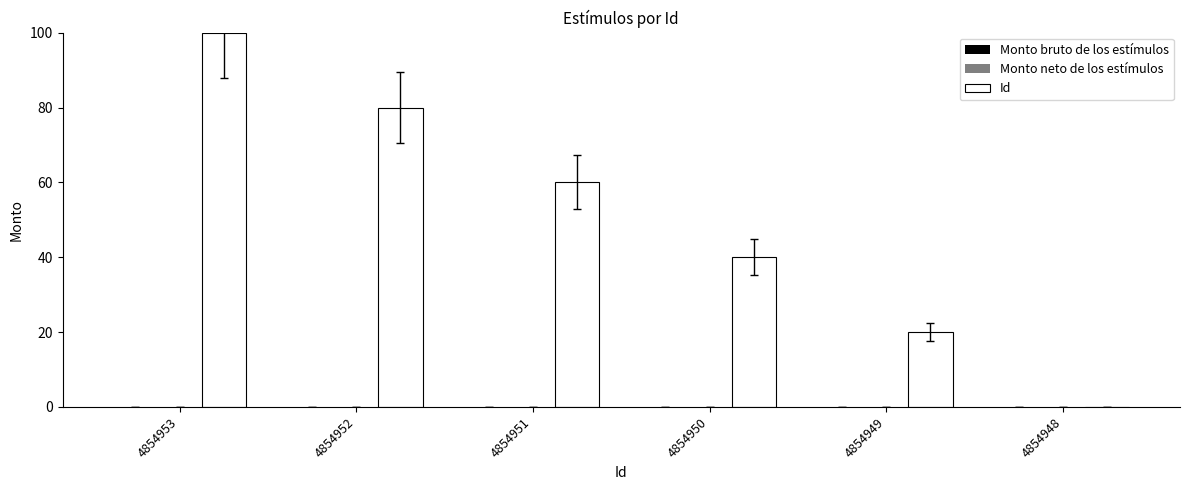

The value at 4854951 is 60. True or false?

True